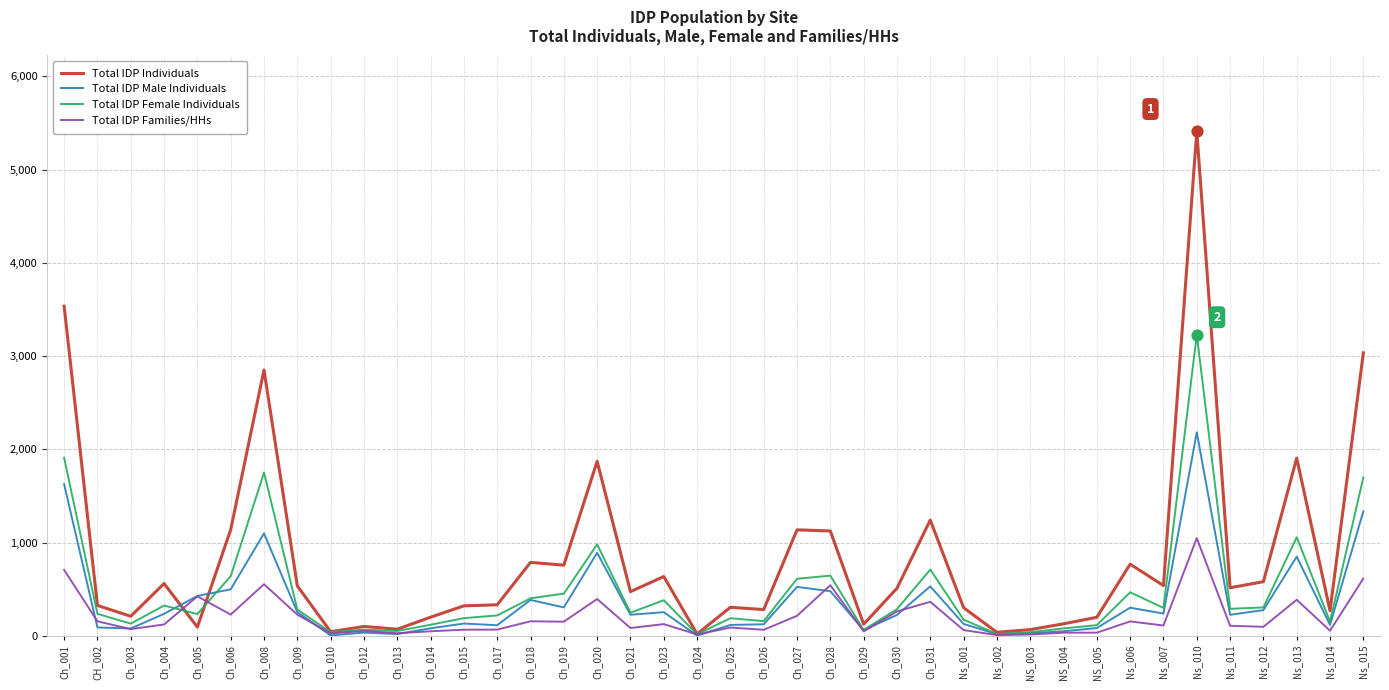

At how many categories does at least one series exceed 1835?

6